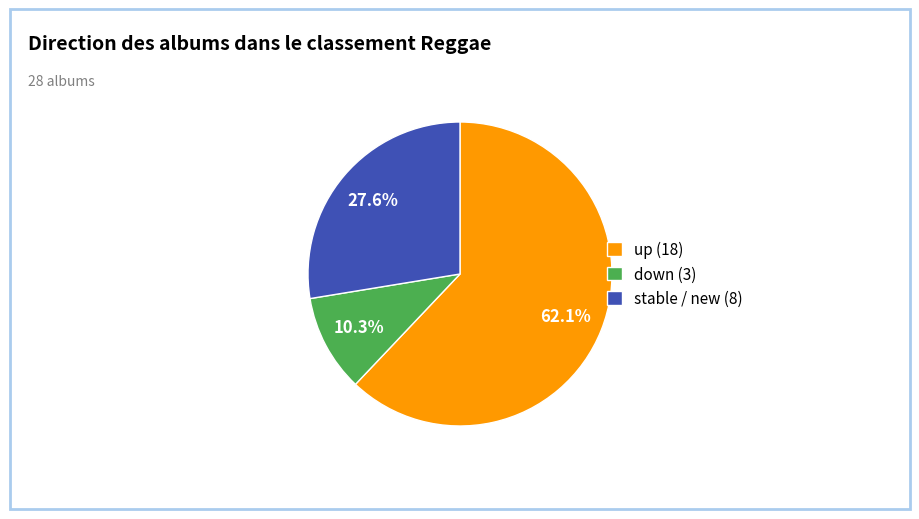

Which category has the biggest portion of the pie?

up (18)